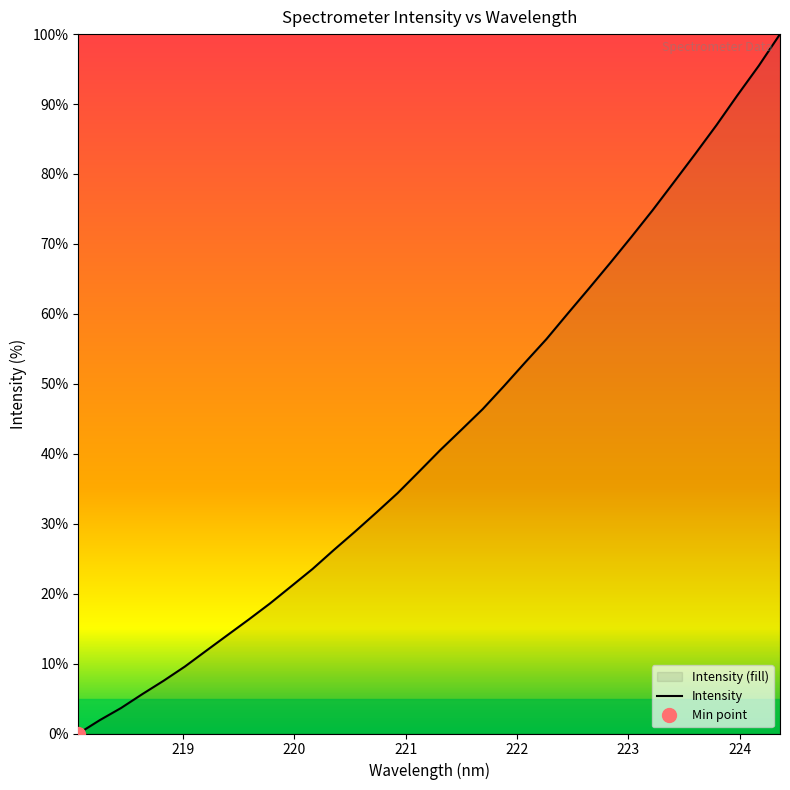

True or false: the data has more than 1 interior local peaks.

False